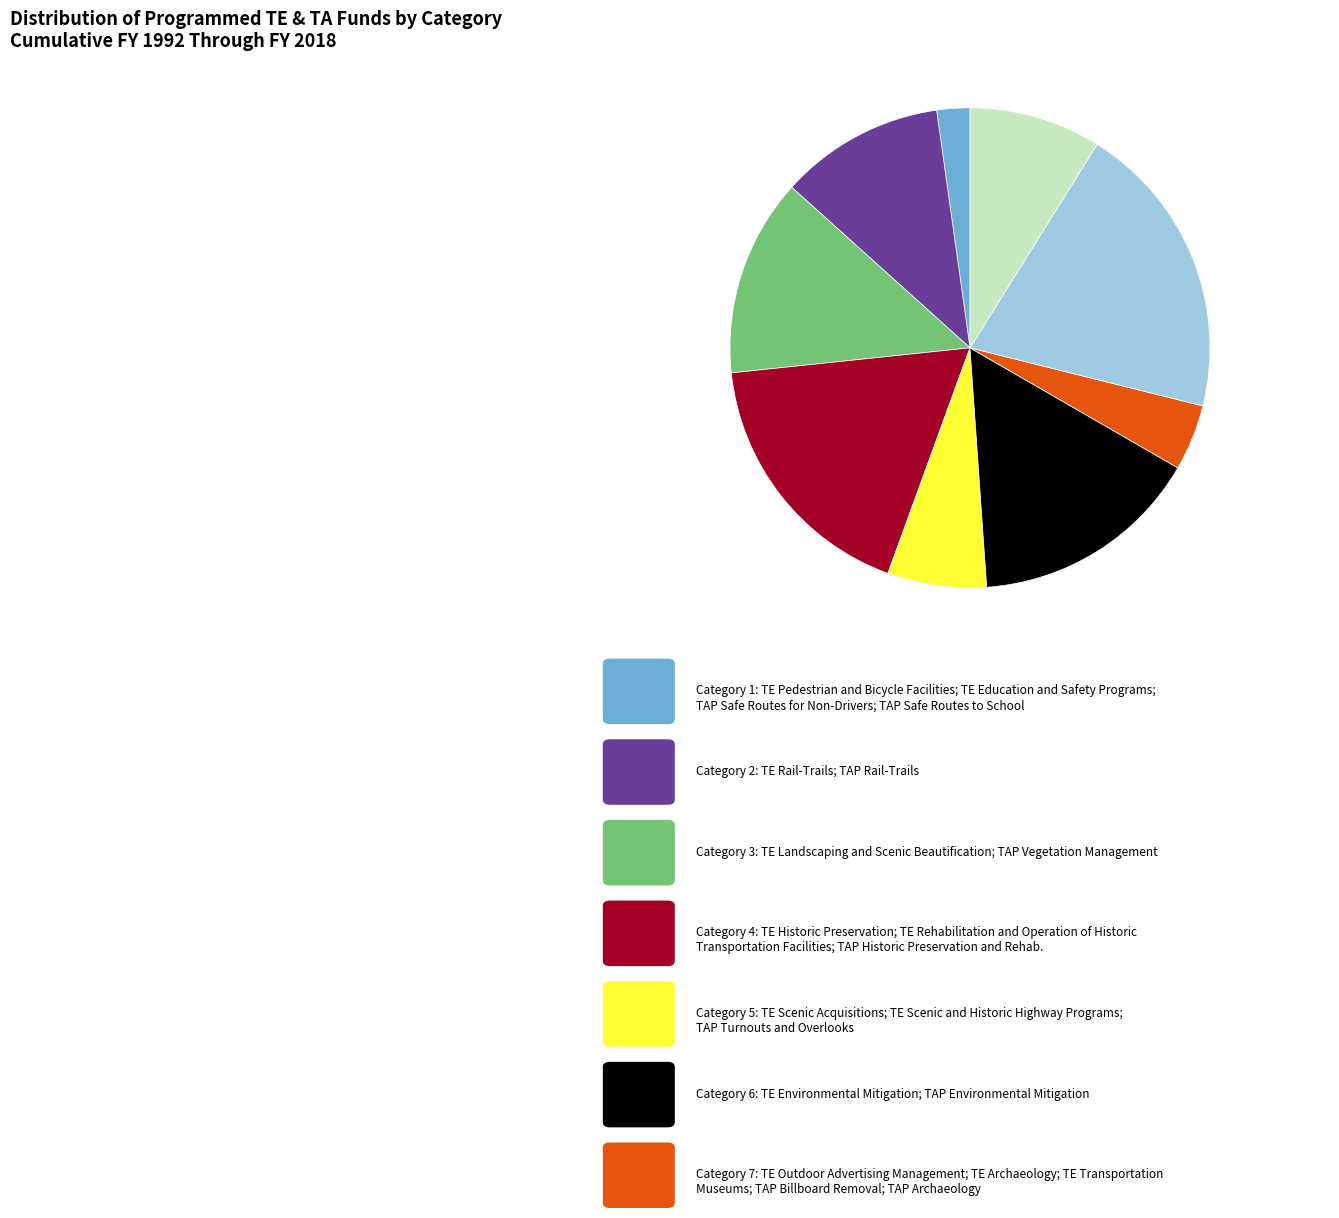

Does any single category account for the majority?

No